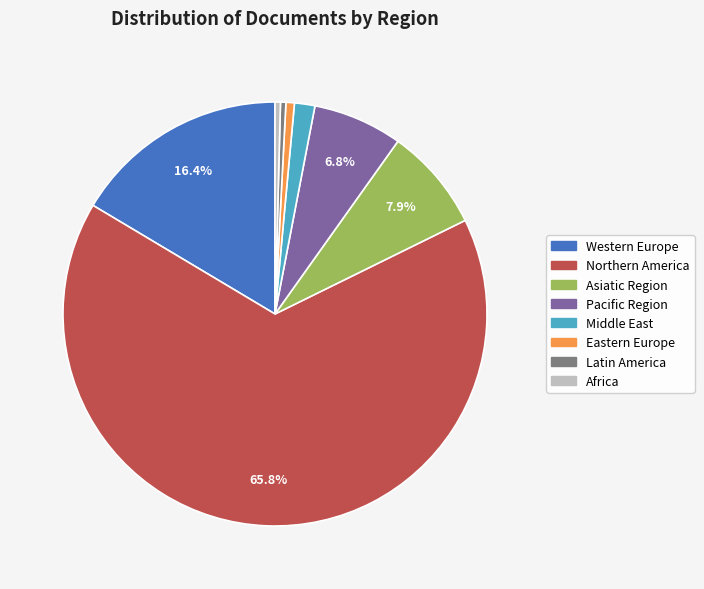

Is Eastern Europe the majority of the pie?

No